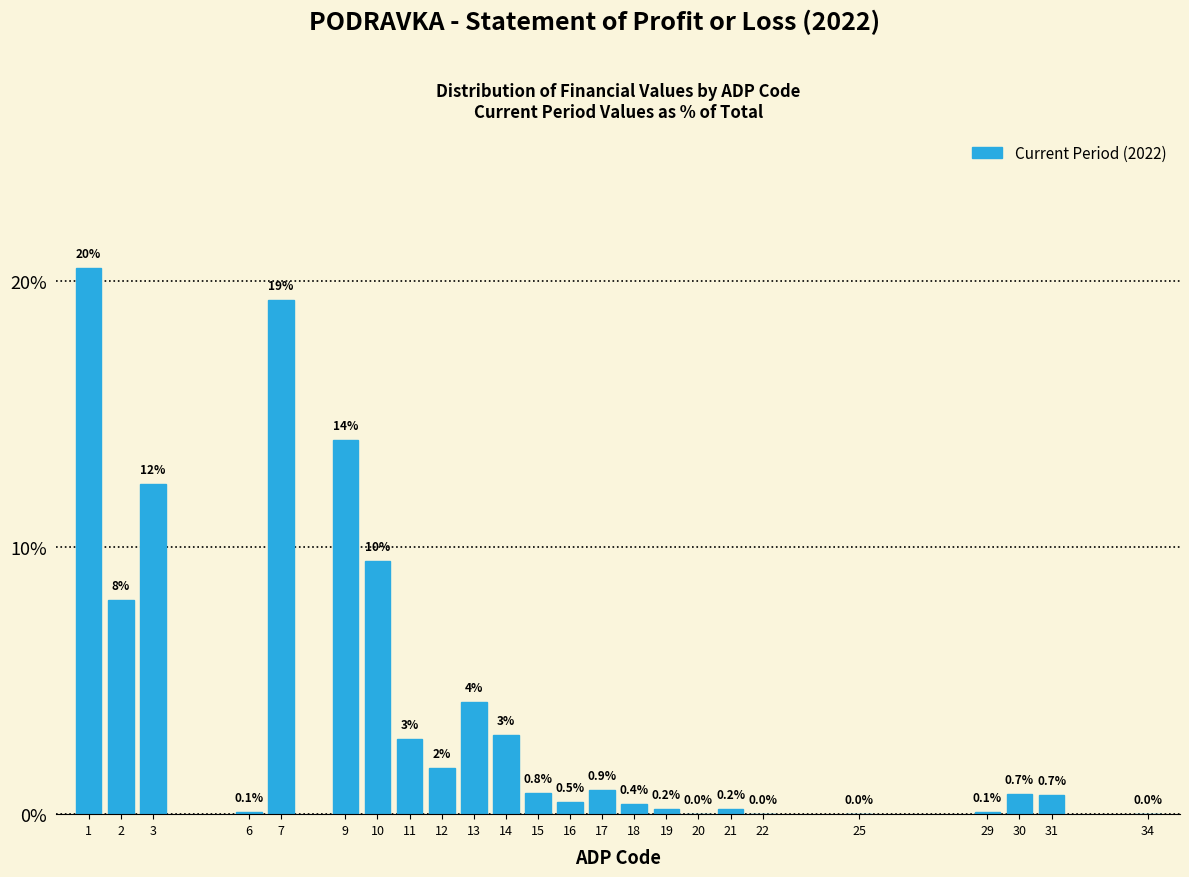

What is the sum of the values at 18 and 9?

14.4